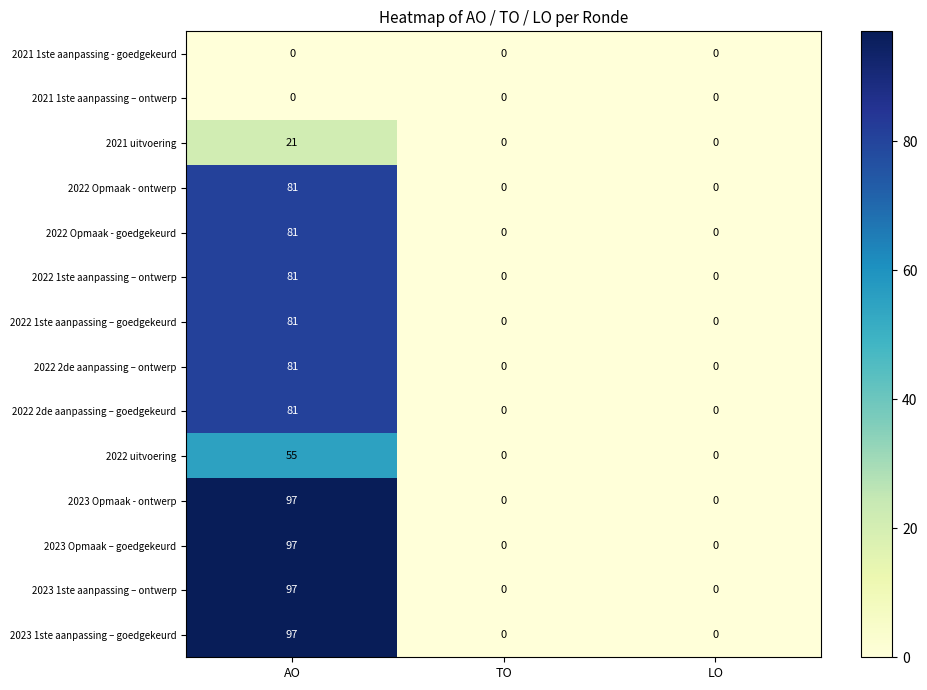

What is the maximum value shown in the chart?

97